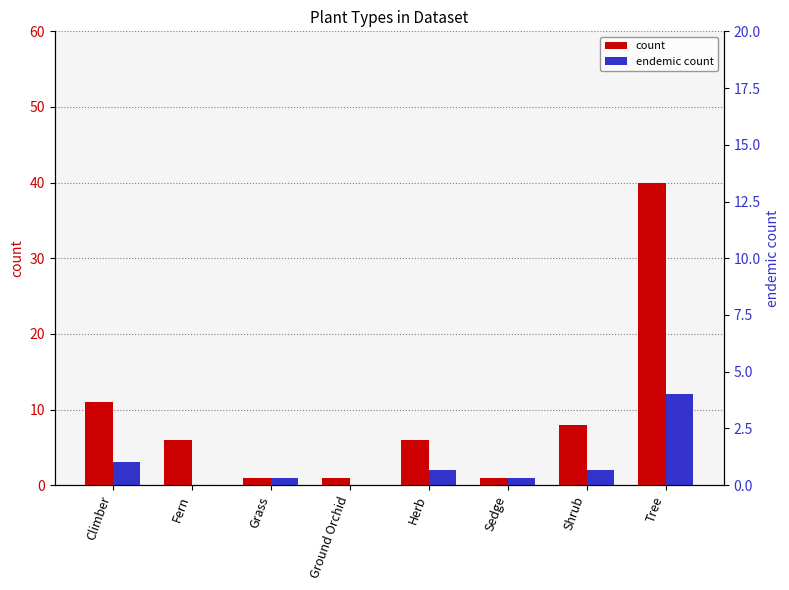

The value of count at Fern is 4. True or false?

False